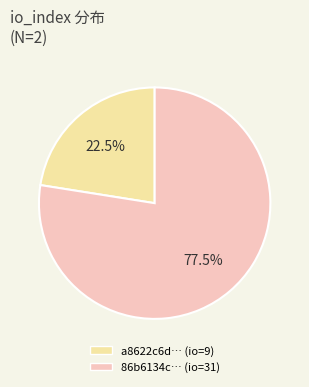

Is there a majority slice in this chart?

Yes